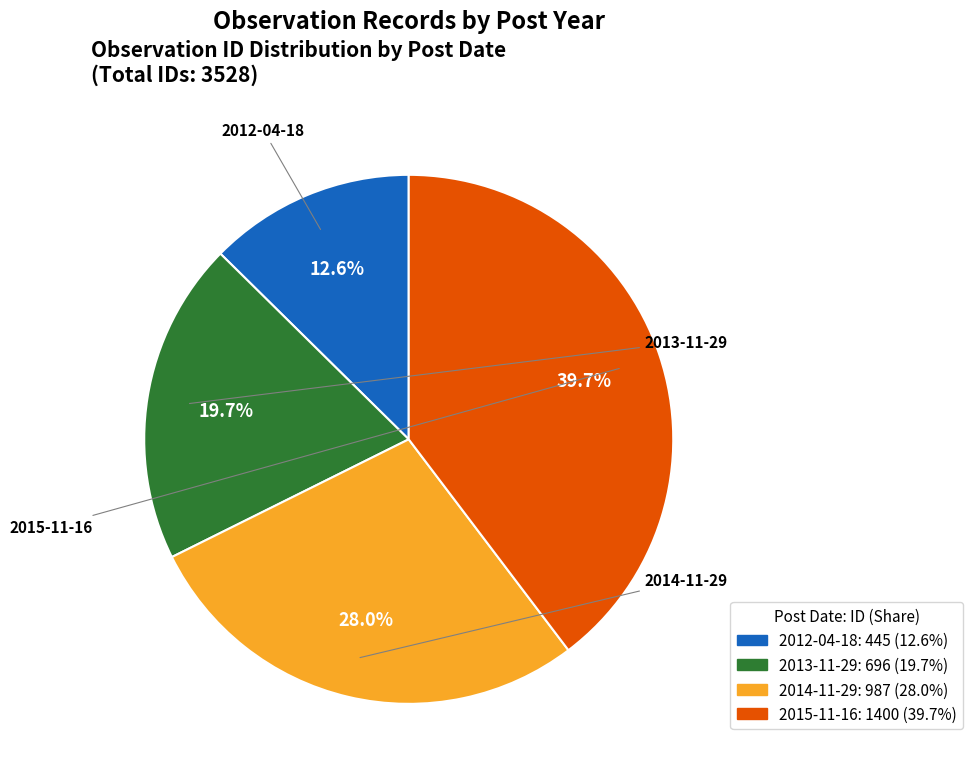

Does any single category account for the majority?

No